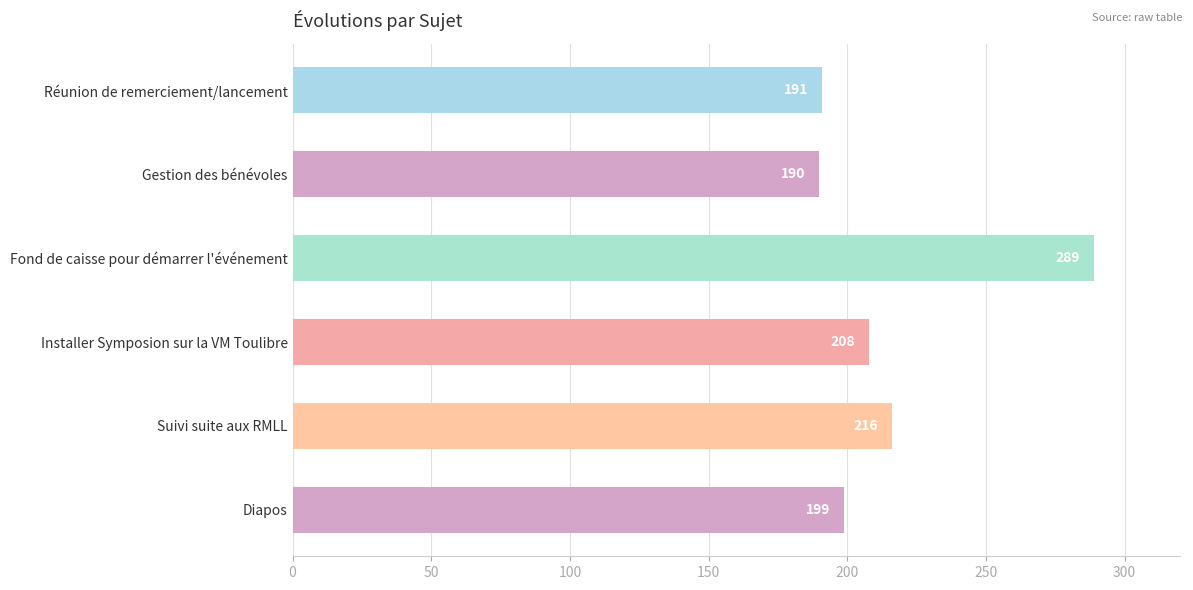

What is the smallest value displayed?

190